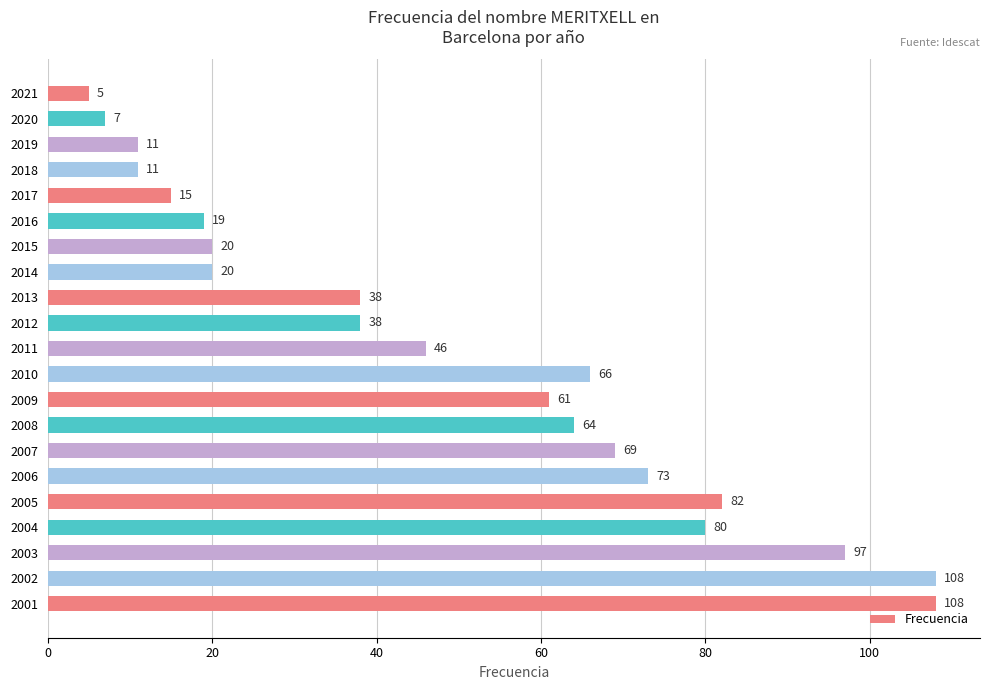

The value at 2014 is 20. True or false?

True